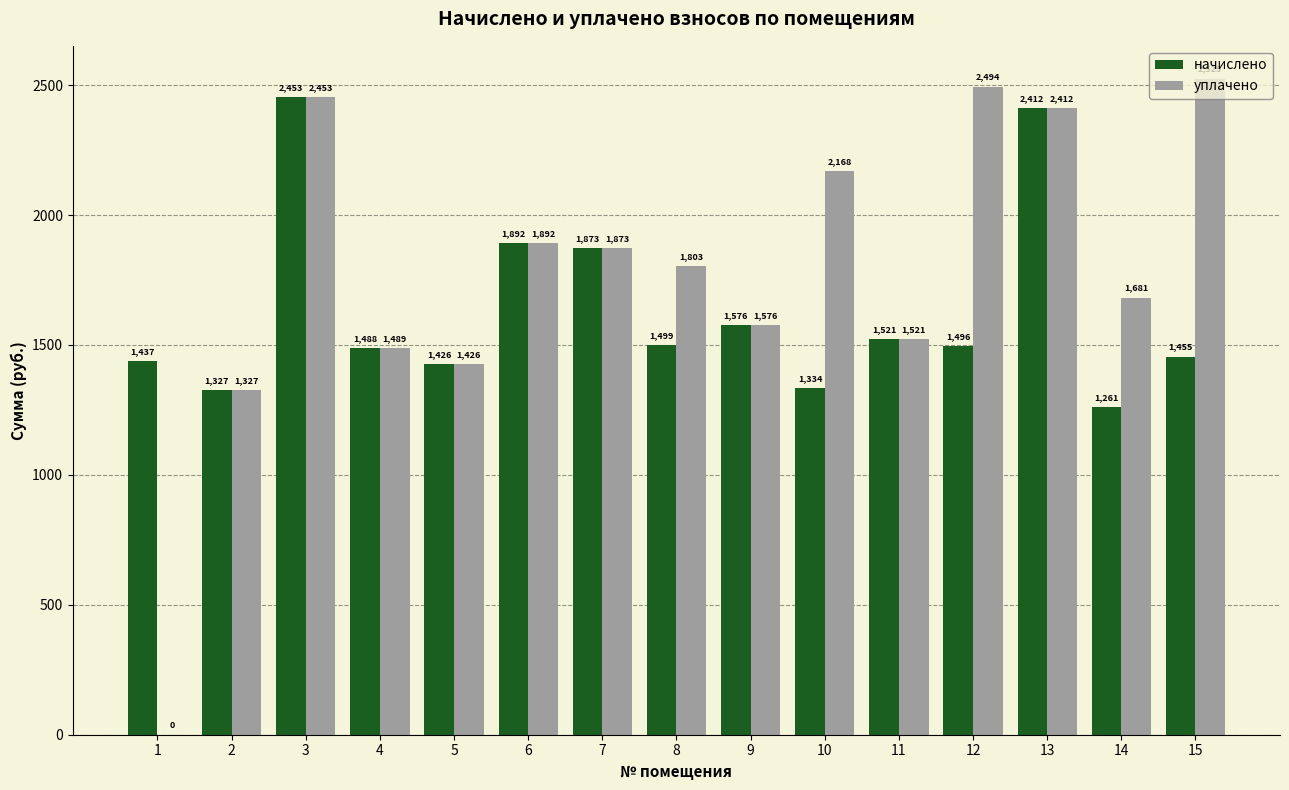

At which category is the sum across all series the highest?

3